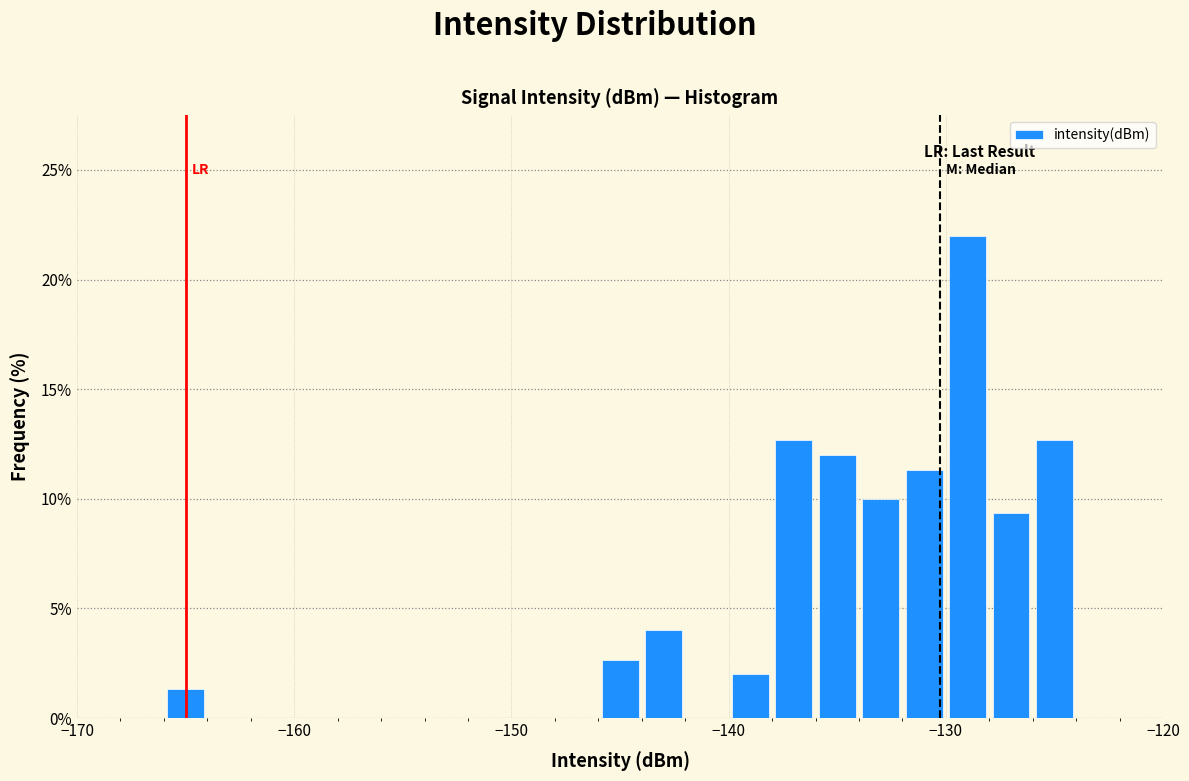

Around what value on the x-axis is the tallest bar? Give the approximate position of its centre, as read against the axis.

-129